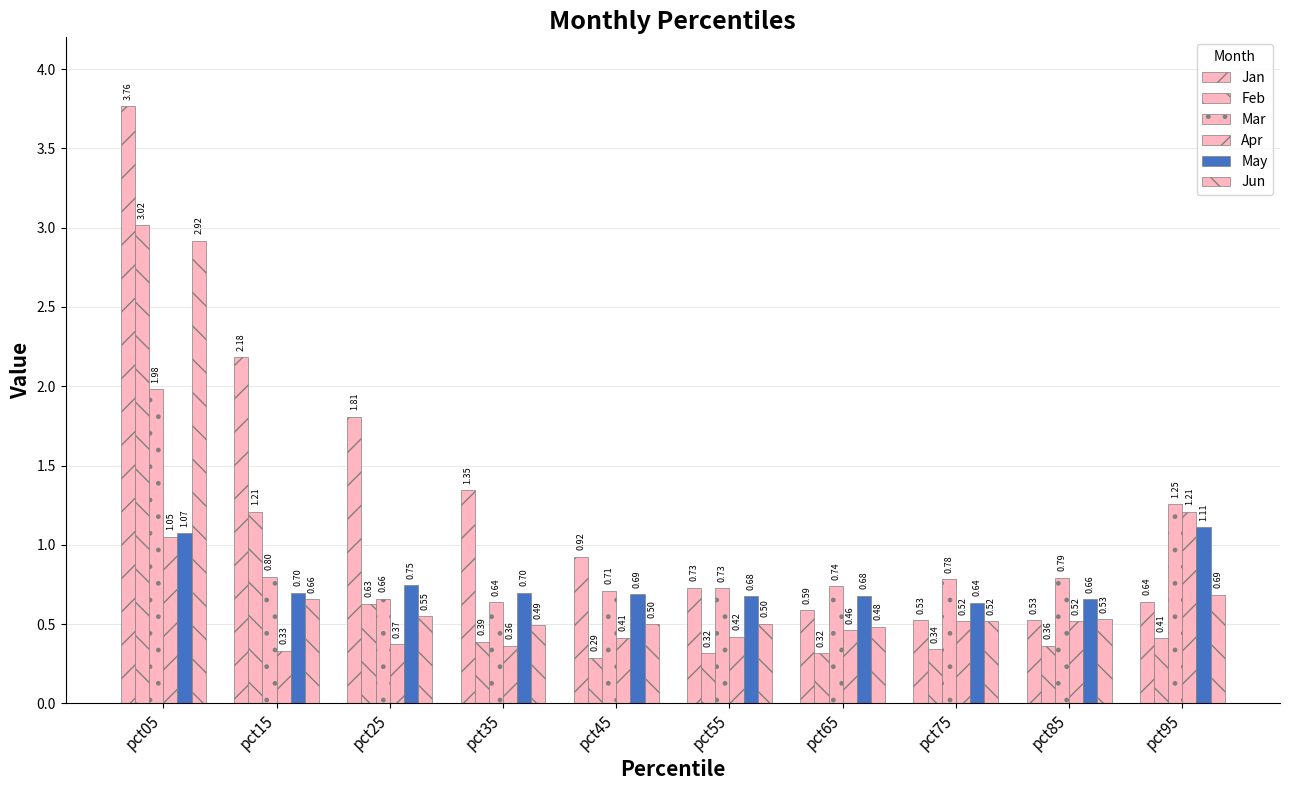

The Jan series shows 1.0 at pct65. True or false?

False